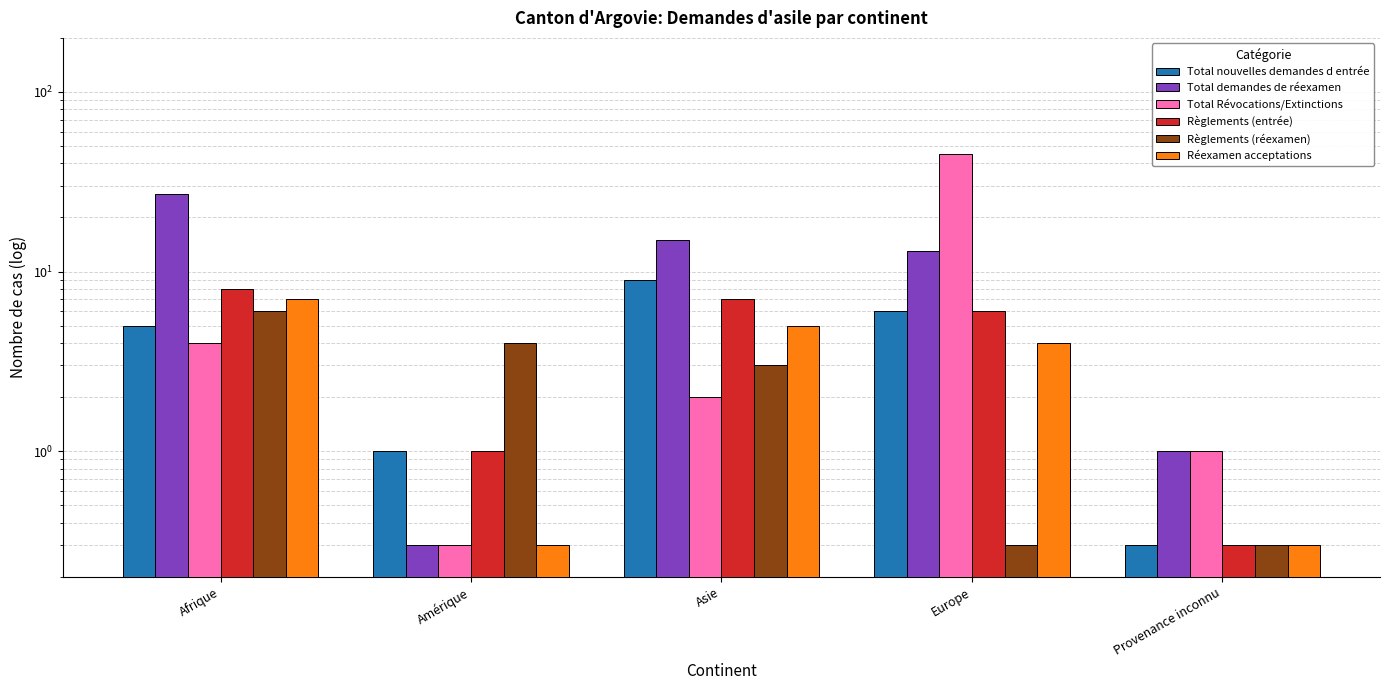

What is the label of the 2nd bar from the left?

Amérique